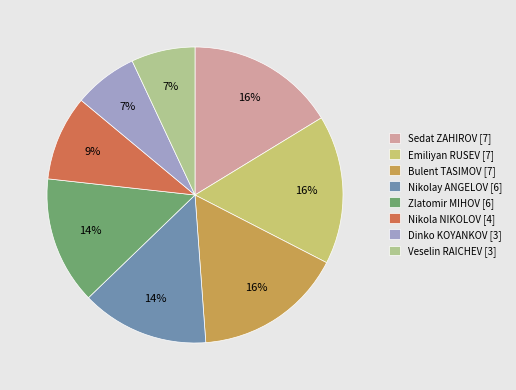

Which has a higher value, Veselin RAICHEV [3] or Emiliyan RUSEV [7]?

Emiliyan RUSEV [7]